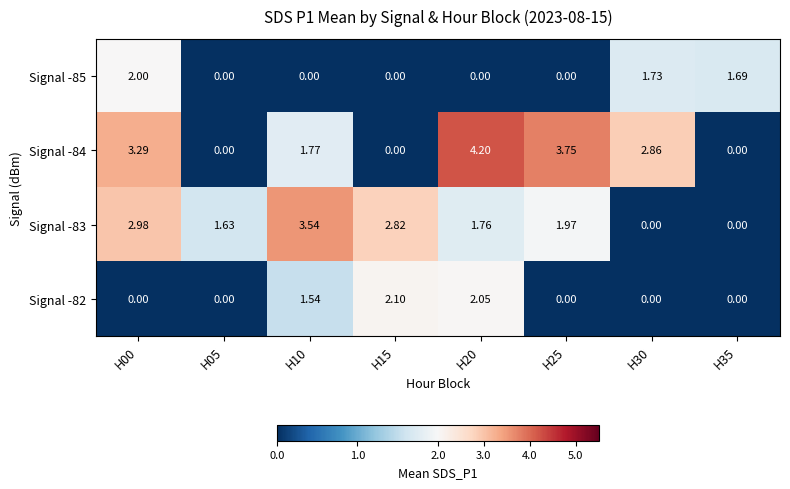

Between H10 and H35, which series saw the biggest shift?

Signal -83